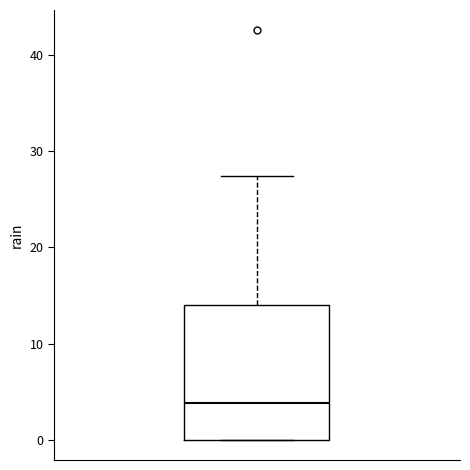

Transcribe this box plot: give where the median line is, the range the box spans, and where the two whiskers end, as read against the y-axis. The values are not printed on the chart, so give them approximately, as read against the axis.

median 4, box 0 to 14, whiskers 0 to 27